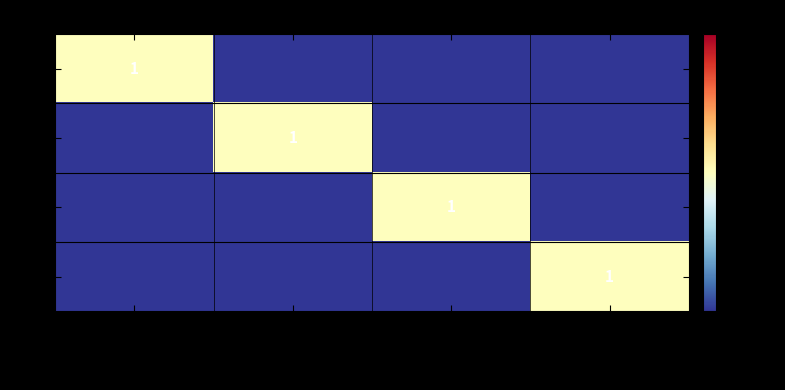

What is the spread (max minus min) of values at Associated party?

1